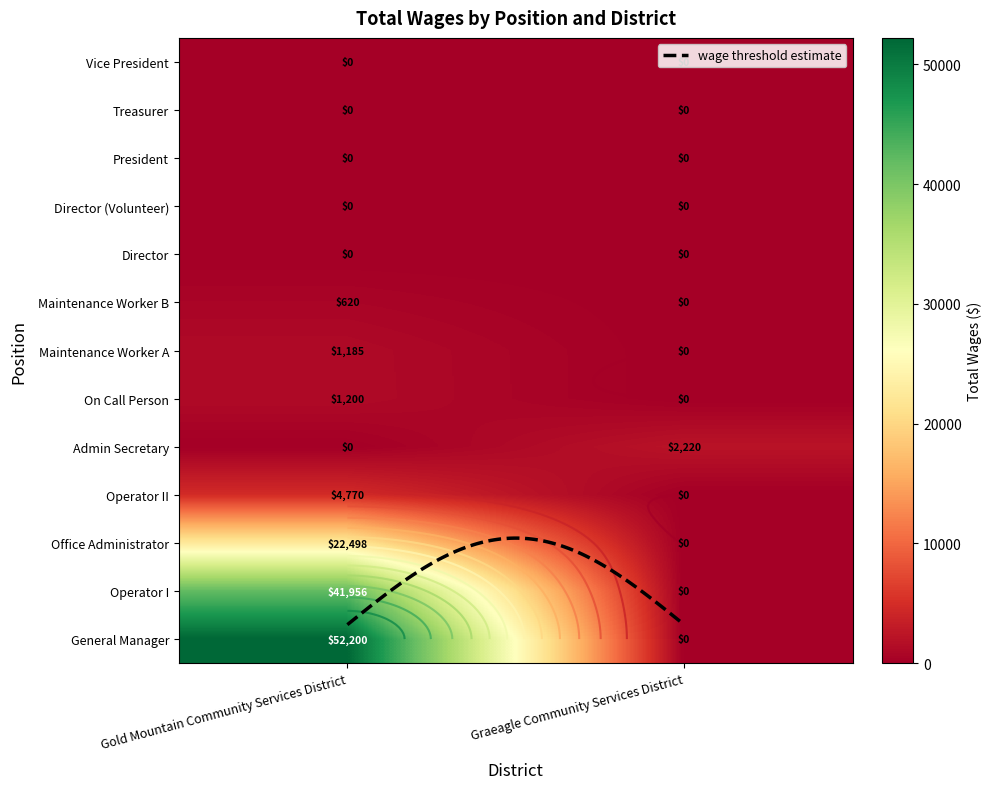

Reading right to left, transcribe all the data shown in this chart.

General Manager: Graeagle Community Services District=0	Gold Mountain Community Services District=52200
Operator I: Graeagle Community Services District=0	Gold Mountain Community Services District=41956
Office Administrator: Graeagle Community Services District=0	Gold Mountain Community Services District=22498
Operator II: Graeagle Community Services District=0	Gold Mountain Community Services District=4770
Admin Secretary: Graeagle Community Services District=2220	Gold Mountain Community Services District=0
On Call Person: Graeagle Community Services District=0	Gold Mountain Community Services District=1200
Maintenance Worker A: Graeagle Community Services District=0	Gold Mountain Community Services District=1185
Maintenance Worker B: Graeagle Community Services District=0	Gold Mountain Community Services District=620
Director: Graeagle Community Services District=0	Gold Mountain Community Services District=0
Director (Volunteer): Graeagle Community Services District=0	Gold Mountain Community Services District=0
President: Graeagle Community Services District=0	Gold Mountain Community Services District=0
Treasurer: Graeagle Community Services District=0	Gold Mountain Community Services District=0
Vice President: Graeagle Community Services District=0	Gold Mountain Community Services District=0